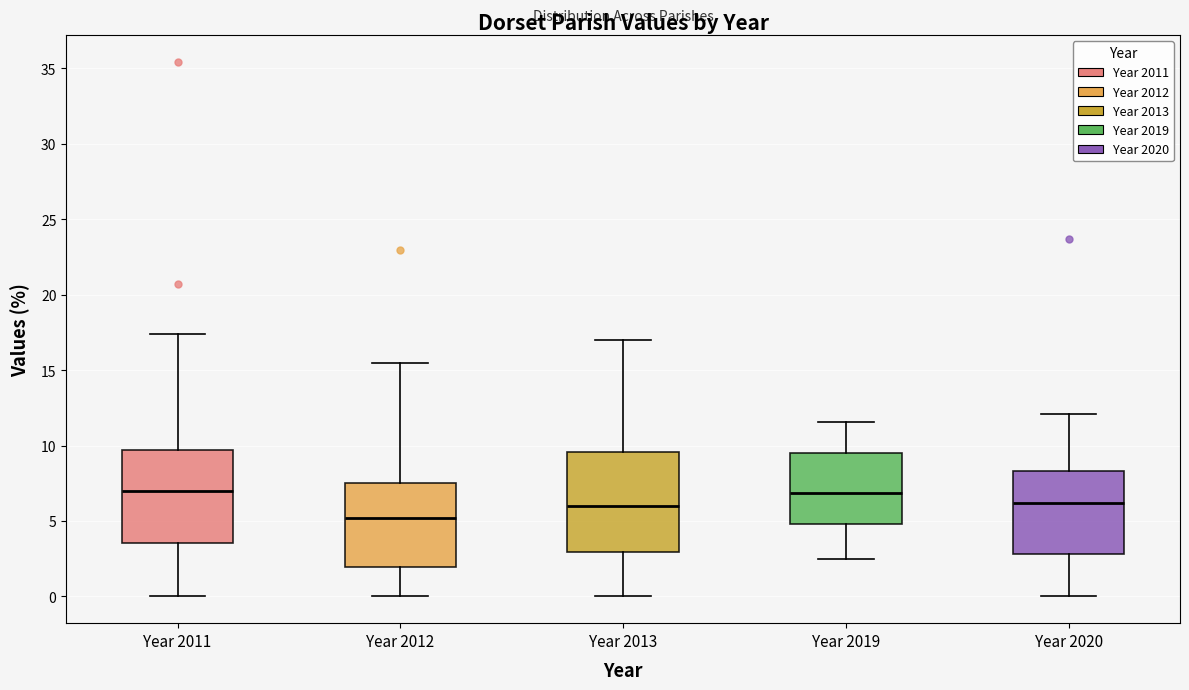

Reading left to right, transcribe this box plot: for each box, give where its median line is, the range the box spans, and where its two whiskers end, as read against the y-axis. The values are not printed on the chart, so give them approximately, as read against the axis.

Year 2011: median 7.0, box 3.5 to 9.5, whiskers 0.0 to 17.5
Year 2012: median 5.0, box 2.0 to 7.5, whiskers 0.0 to 15.5
Year 2013: median 6.0, box 3.0 to 9.5, whiskers 0.0 to 17.0
Year 2019: median 7.0, box 5.0 to 9.5, whiskers 2.5 to 11.5
Year 2020: median 6.0, box 3.0 to 8.5, whiskers 0.0 to 12.0